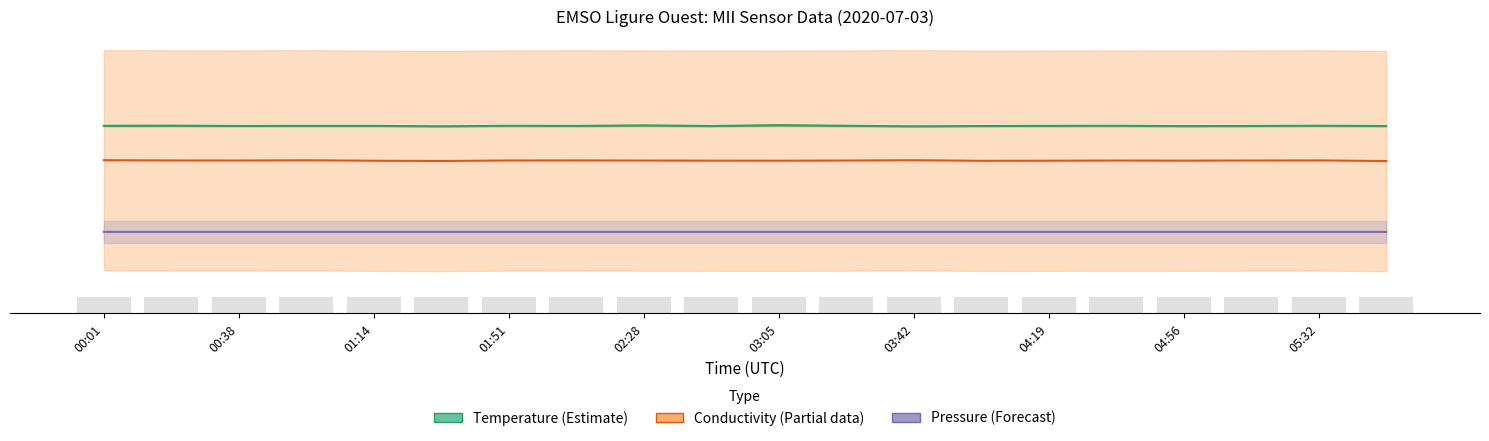

The Pressure (Forecast) series shows 888.8 at 01:14. True or false?

True